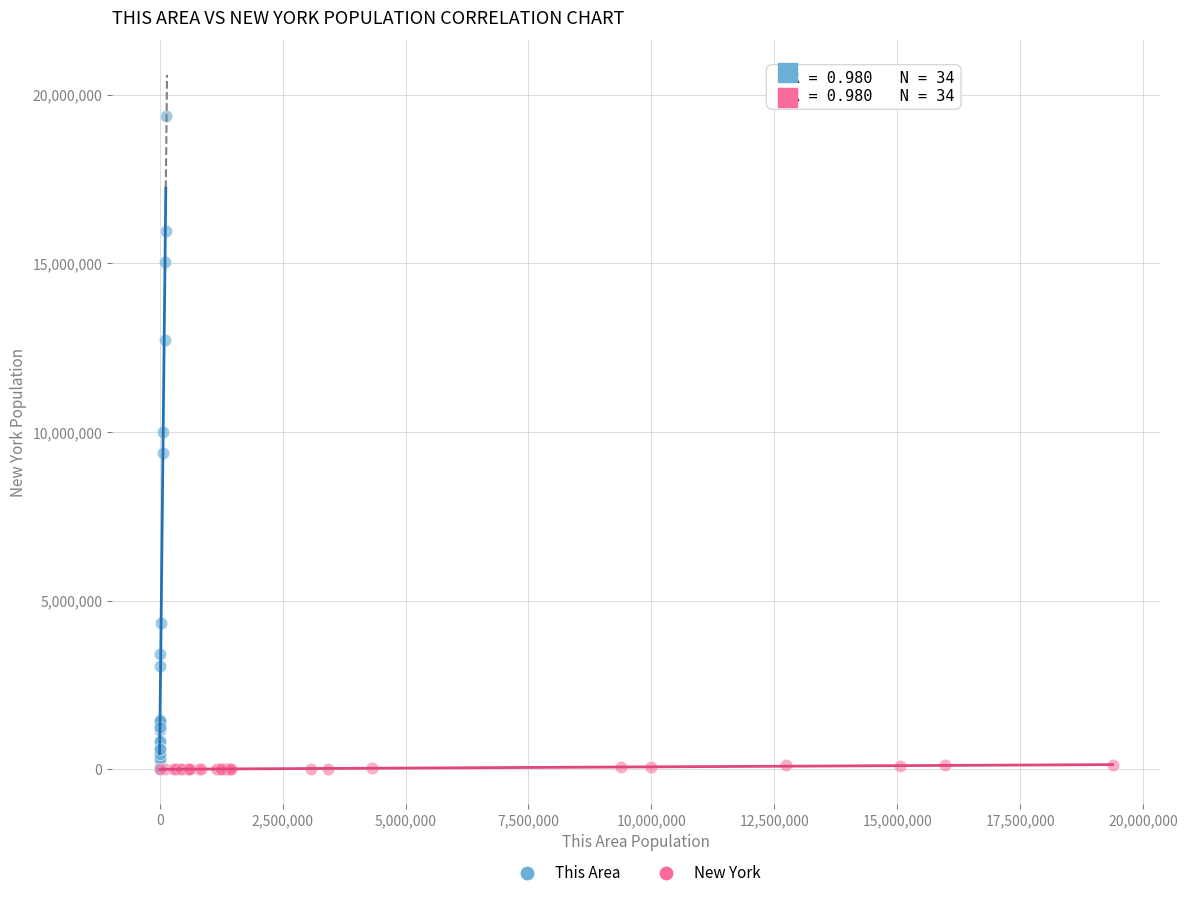

Which series reaches the maximum Y coordinate?

This Area